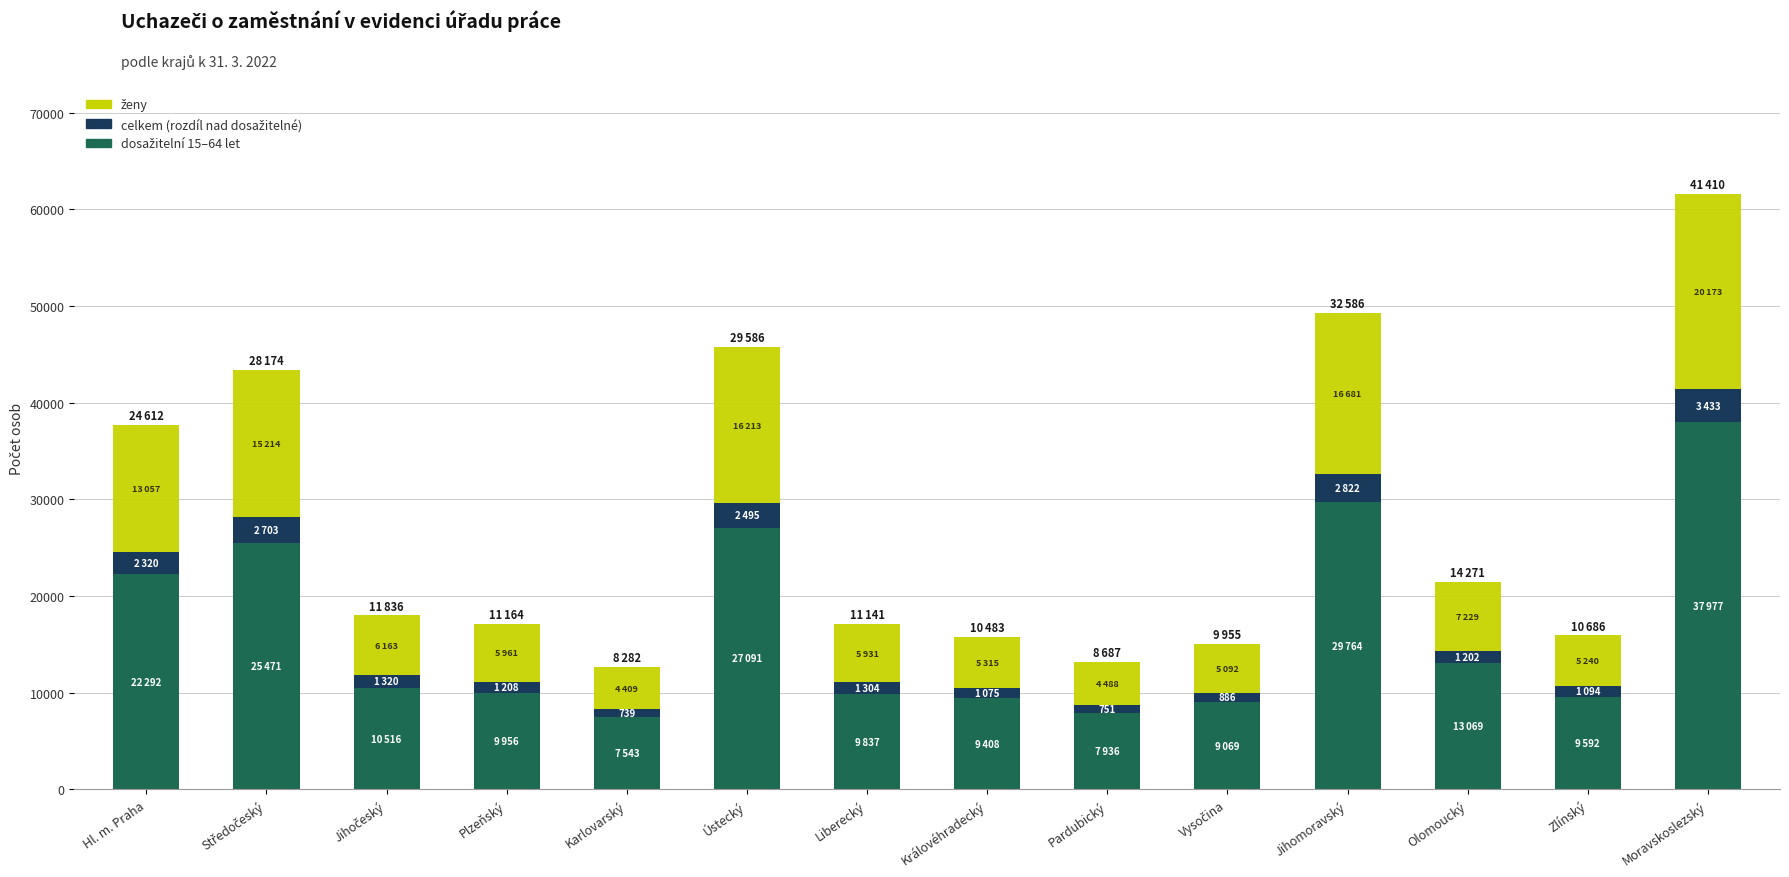

At which category is the sum across all series the highest?

Moravskoslezský